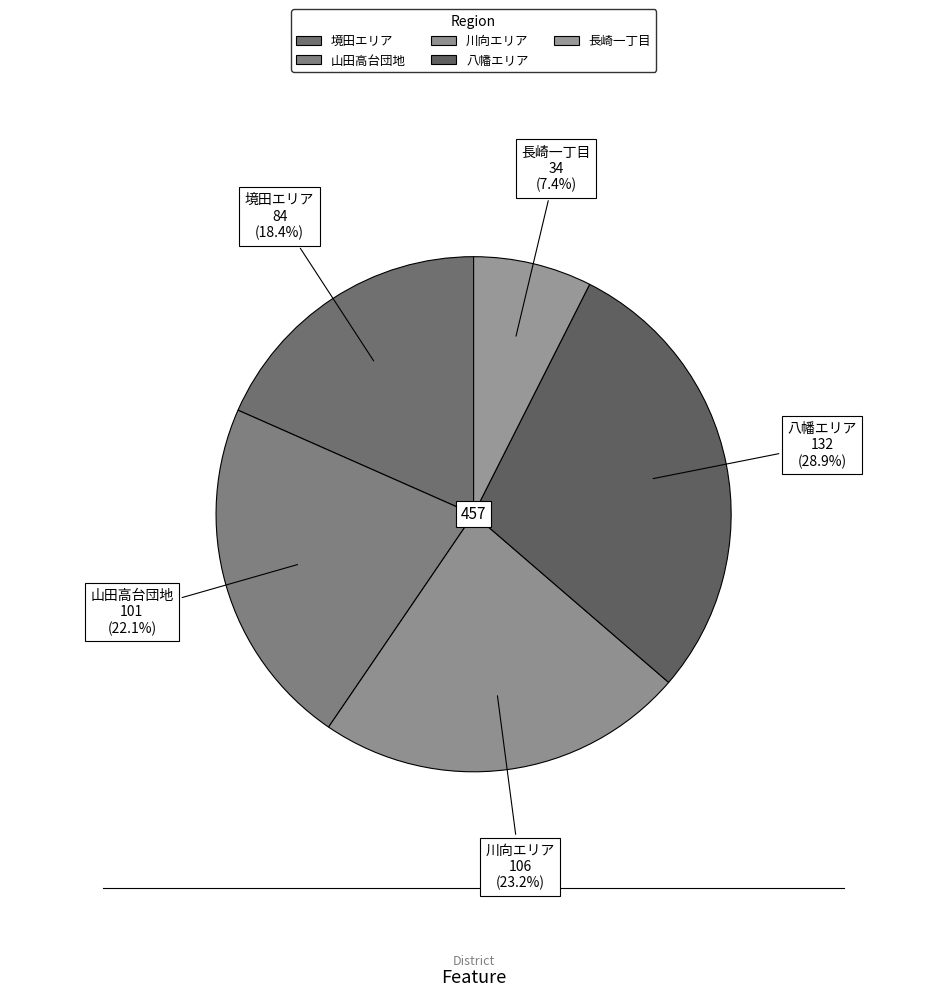

How many slices are in this pie chart?

5